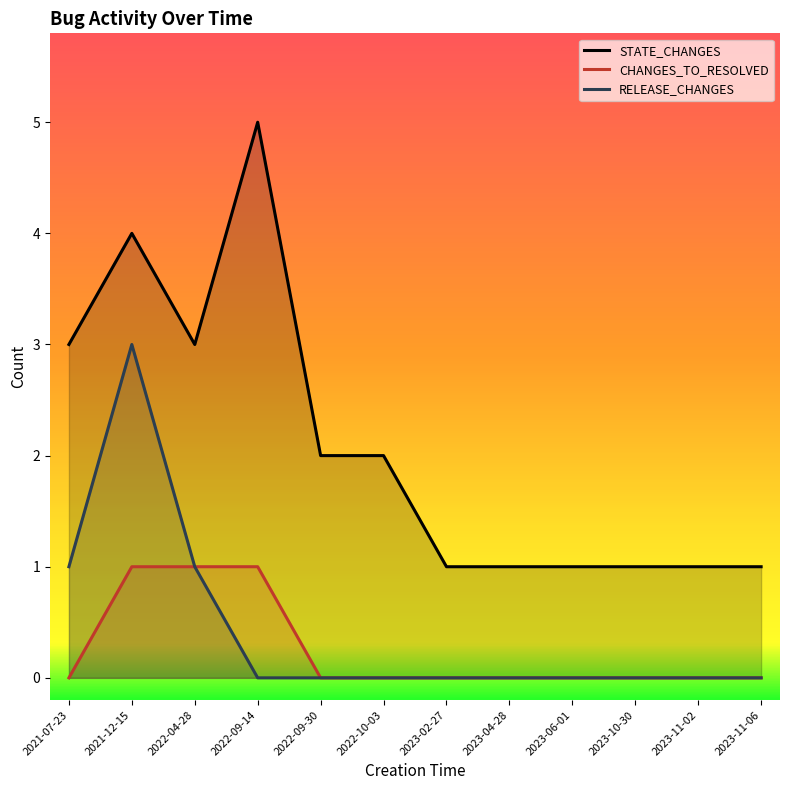

How many series are shown in this chart?

3